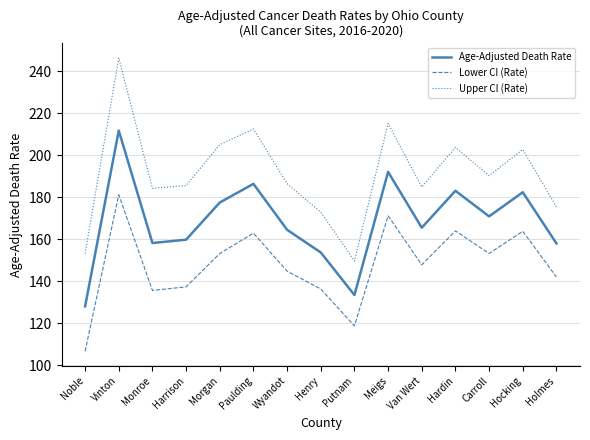

True or false: Upper CI (Rate) and Lower CI (Rate) cross at least once.

False